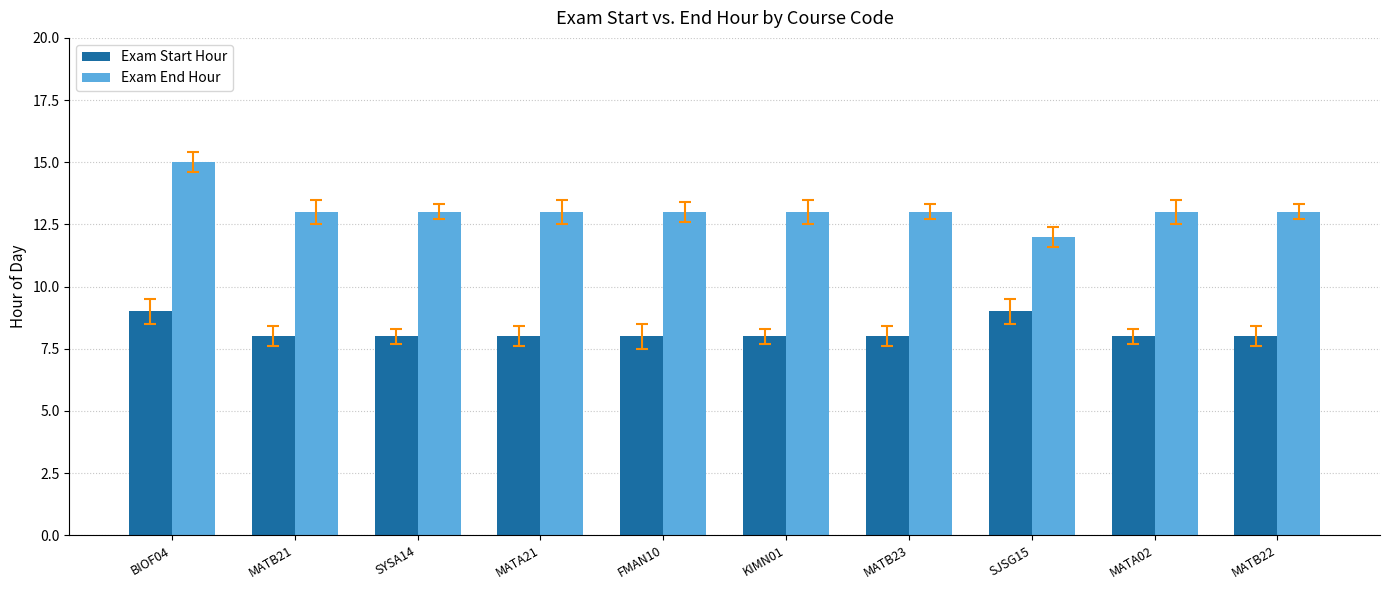

Read the Exam End Hour value at MATB22.

13